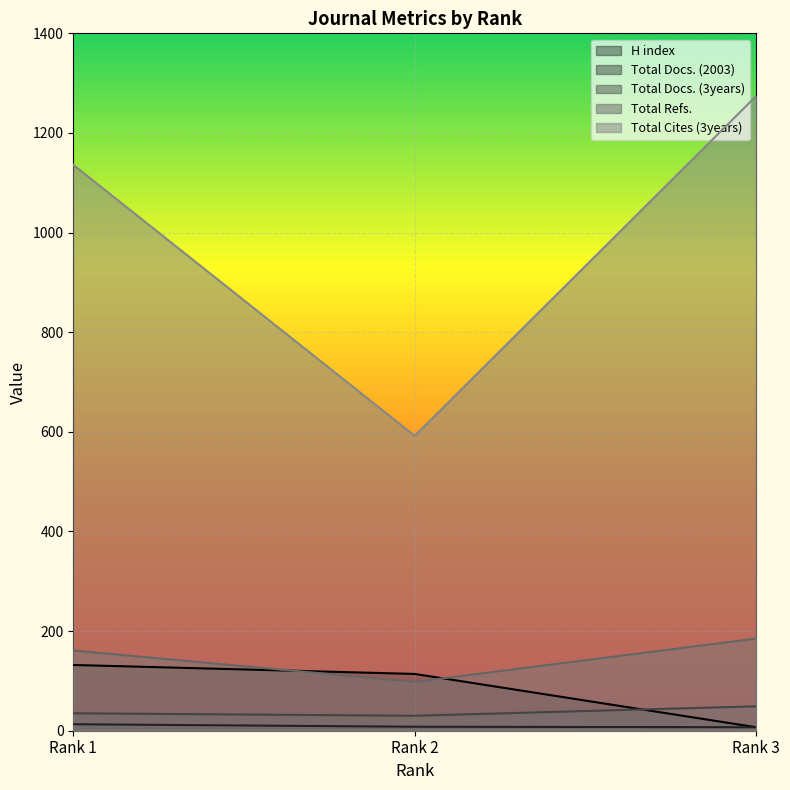

Which series changed the most between Rank 2 and Rank 3?

Total Cites (3years)